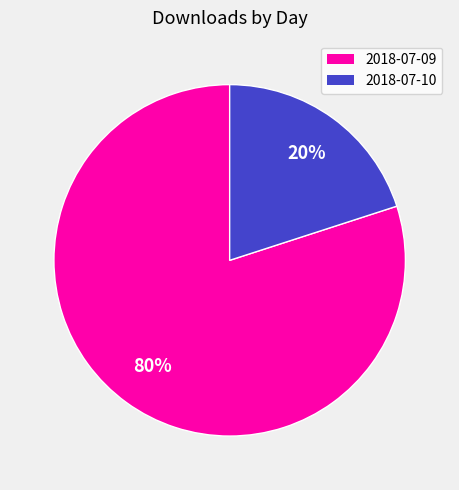

True or false: 2018-07-10 accounts for 20% of the total.

True